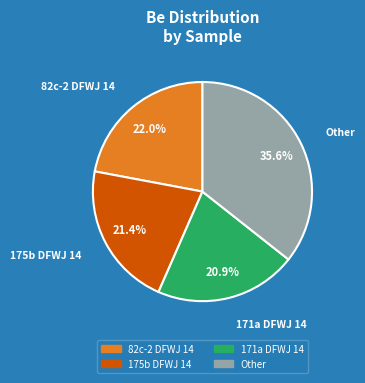

Does any single category account for the majority?

No